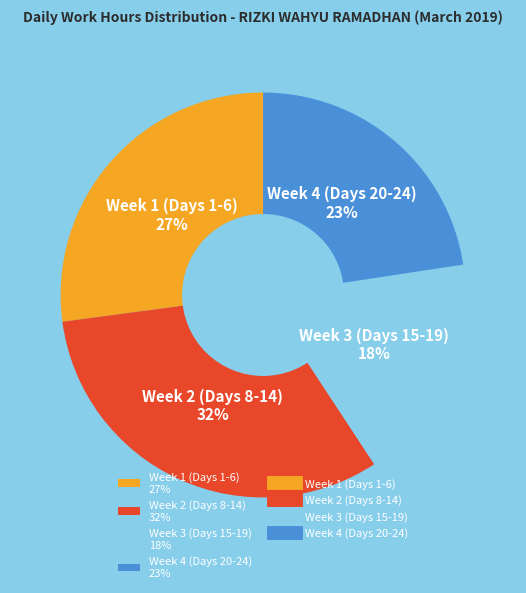

Between Week 2 (Days 8-14) 32% and Week 1 (Days 1-6) 27%, which is larger?

Week 2 (Days 8-14) 32%